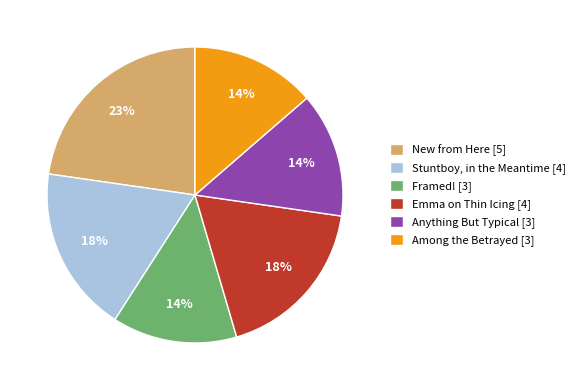

How many segments does this pie chart have?

6